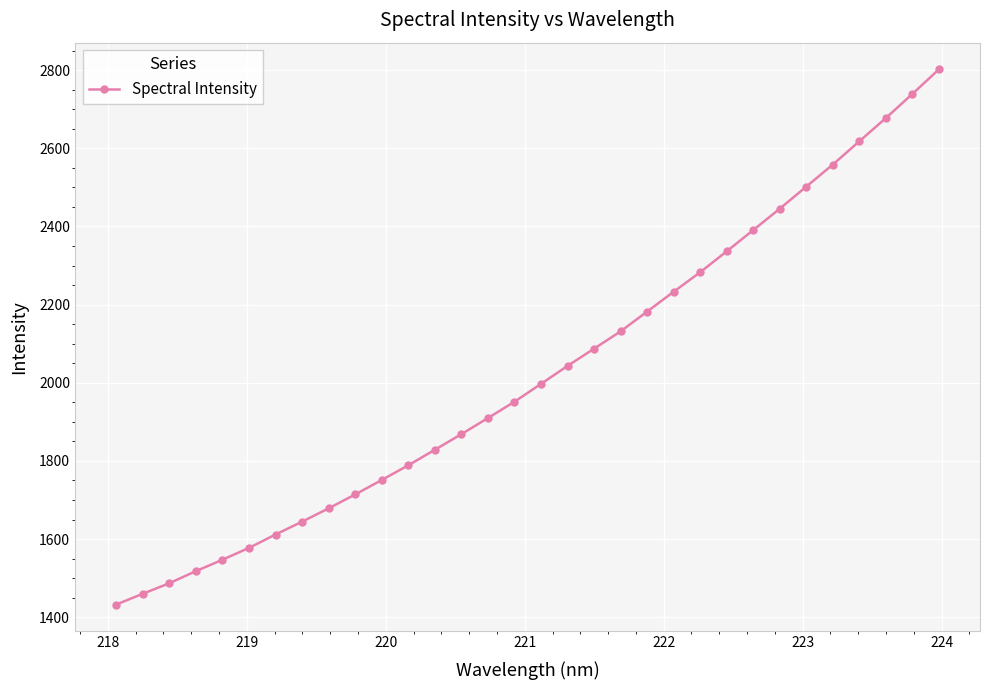

What is the value of the 13th point from the left?

1828.6